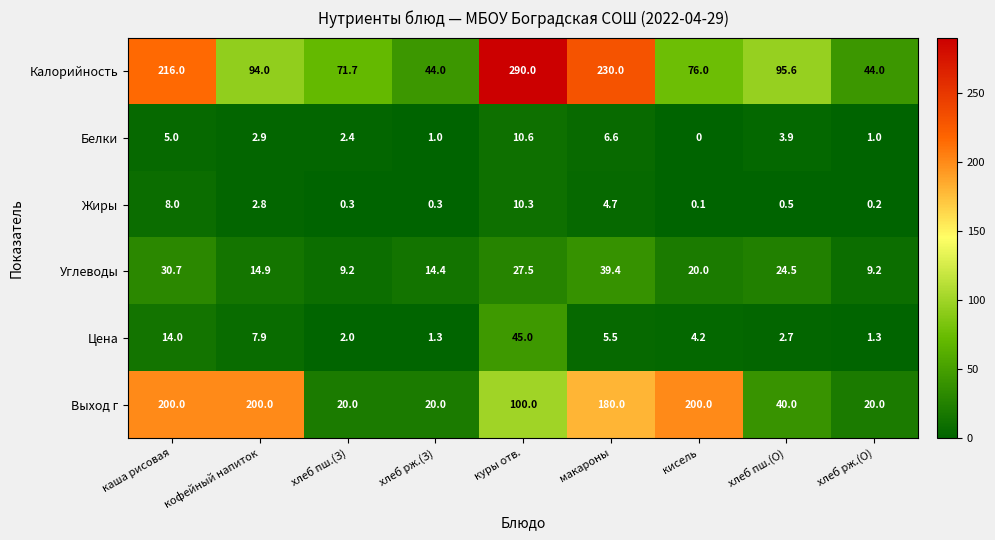

What is the maximum value for Белки?

10.6